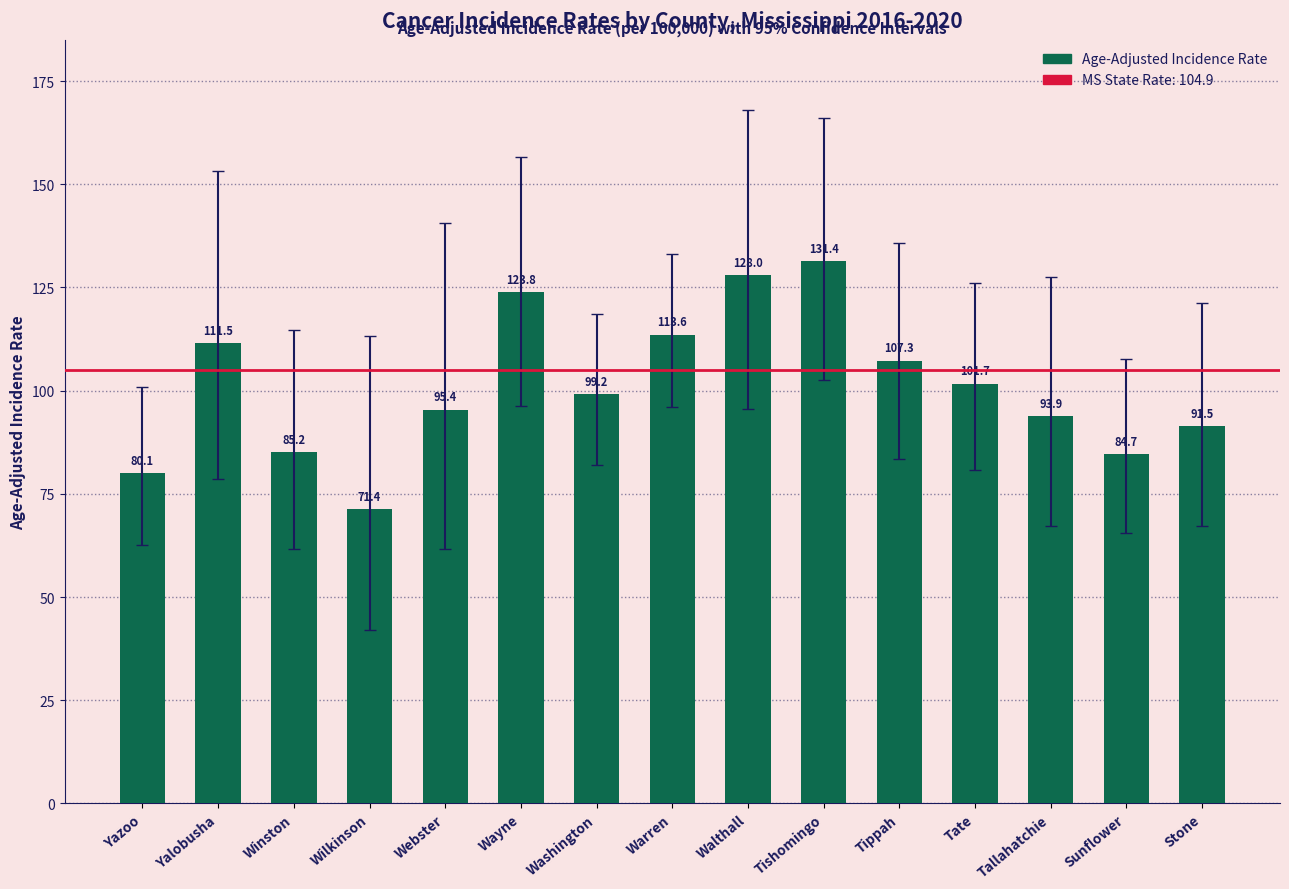

List the labels in order of value, smallest first.

Wilkinson, Yazoo, Sunflower, Winston, Stone, Tallahatchie, Webster, Washington, Tate, Tippah, Yalobusha, Warren, Wayne, Walthall, Tishomingo